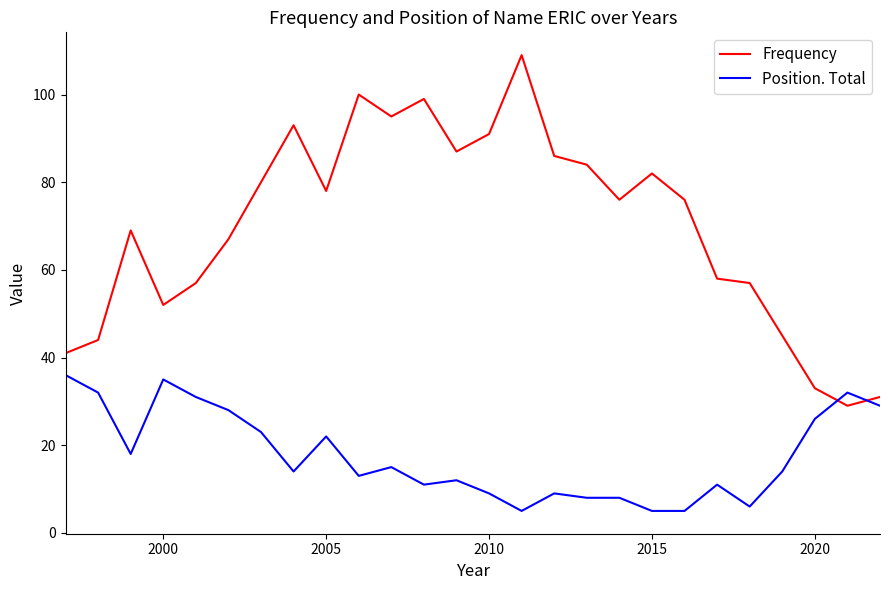

Which series has the largest range (max minus min)?

Frequency